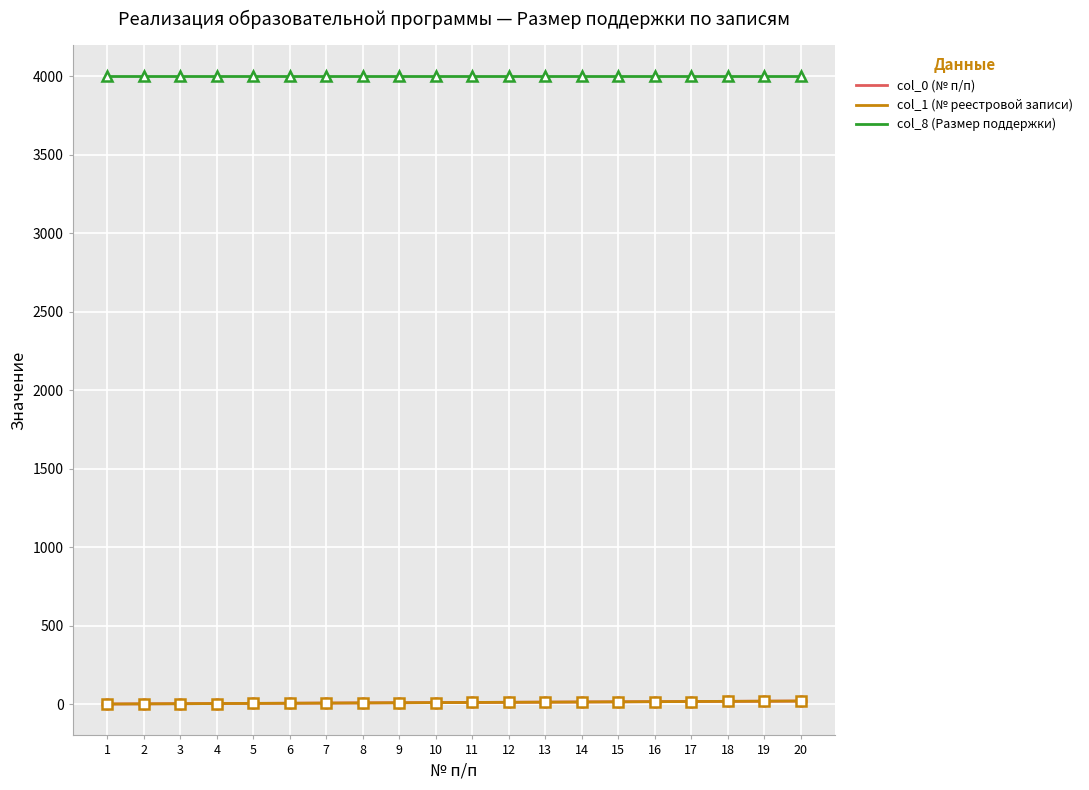

Is this an area chart (filled region under the line)?

No